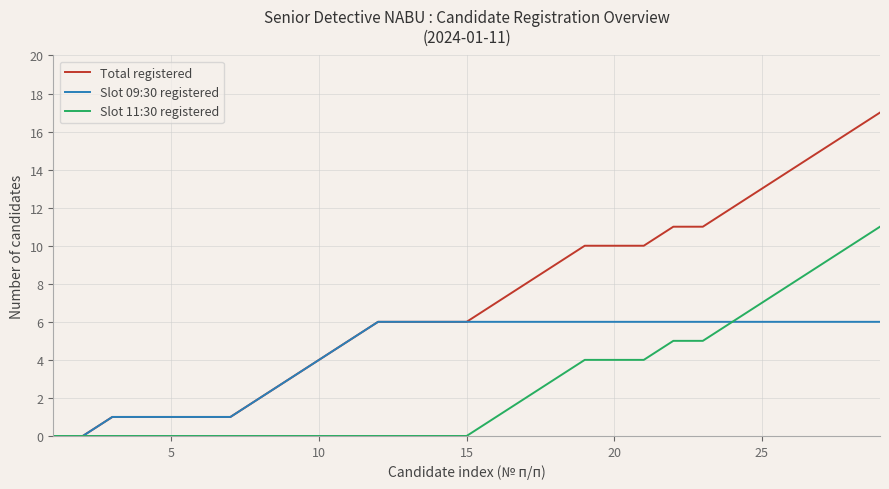

List the series in order of their overall mean, highest first.

Total registered, Slot 09:30 registered, Slot 11:30 registered